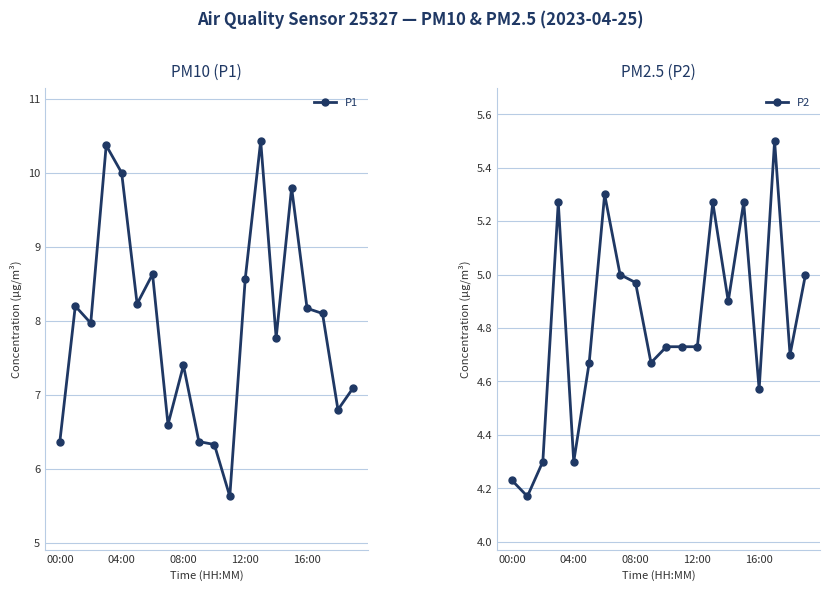

Reading left to right, list all the values displayed in this chart.

P1: 6.4	8.2	8.0	10.4	10.0	8.2	8.6	6.6	7.4	6.4	6.3	5.6	8.6	10.4	7.8	9.8	8.2	8.1	6.8	7.1
P2: 4.2	4.2	4.3	5.3	4.3	4.7	5.3	5.0	5.0	4.7	4.7	4.7	4.7	5.3	4.9	5.3	4.6	5.5	4.7	5.0